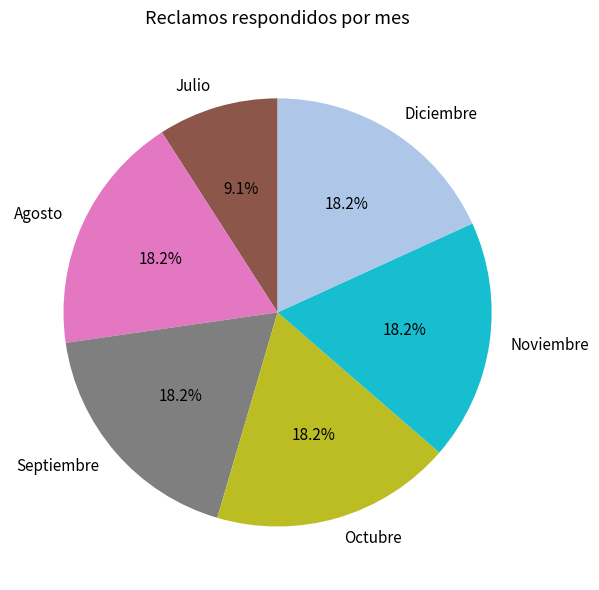

How many slices are in this pie chart?

6